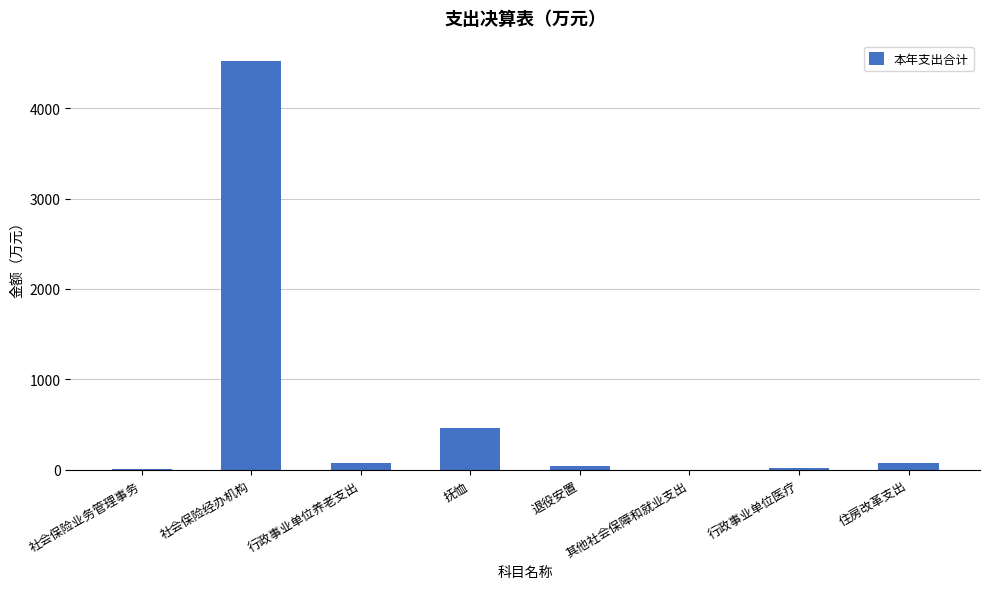

True or false: the data shows 4520.1 at 社会保险经办机构.

True